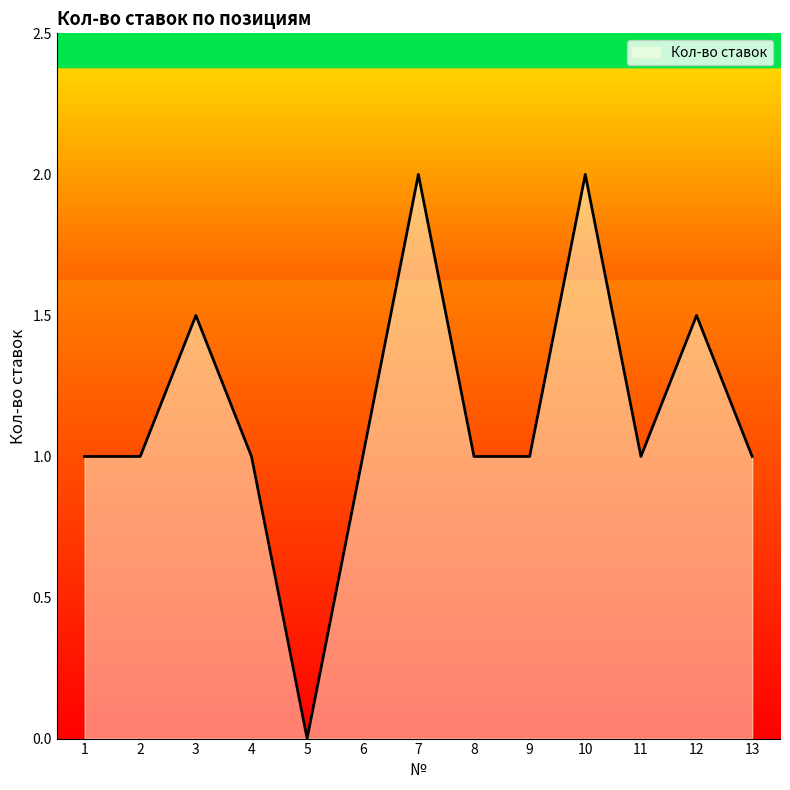

What is the difference between the maximum and minimum values?

2.0